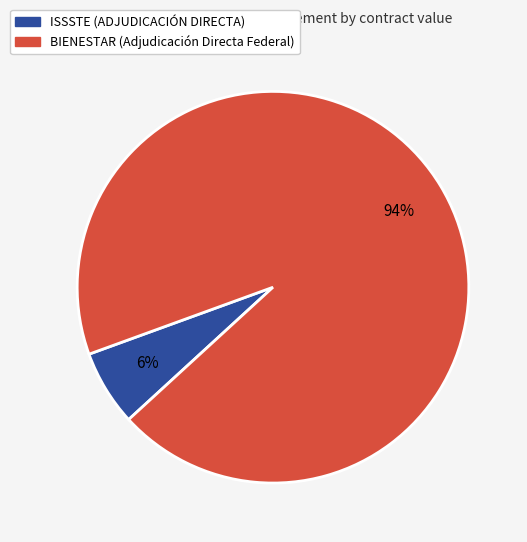

Do ISSSTE (ADJUDICACIÓN DIRECTA) and BIENESTAR (Adjudicación Directa Federal) together represent more than half of the pie?

Yes